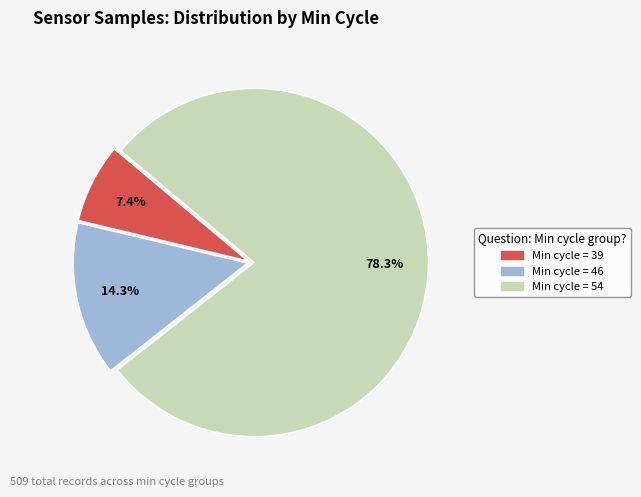

Does any single category account for the majority?

Yes